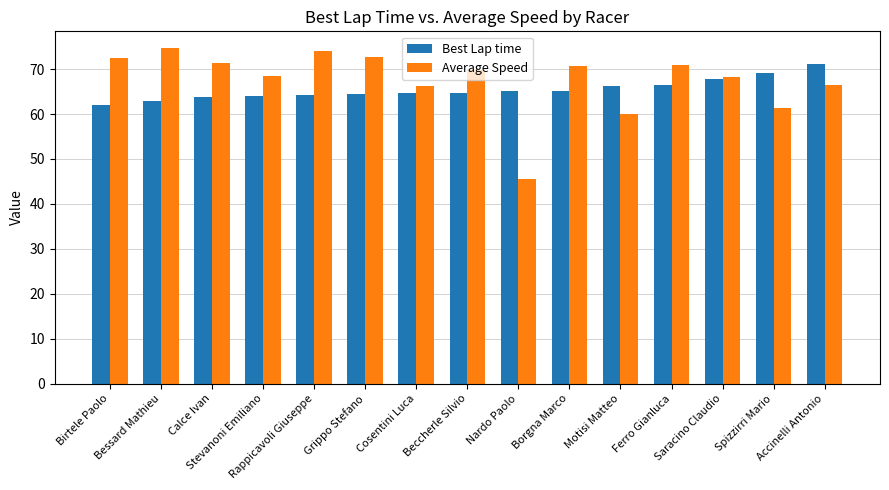

What is the total value across all series at Ferro Gianluca?

137.4